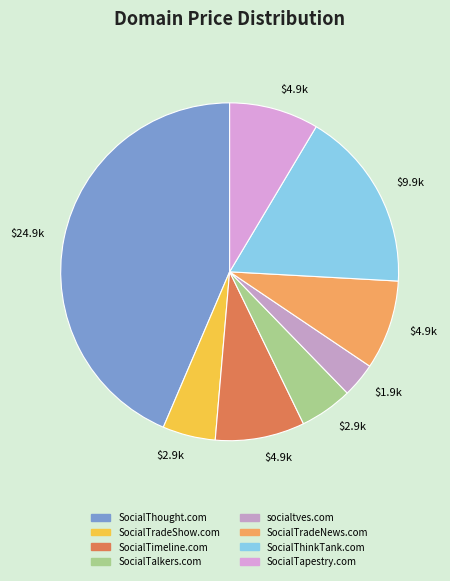

Approximately how many times larger is the value at SocialTradeNews.com compared to SocialTalkers.com?

1.7